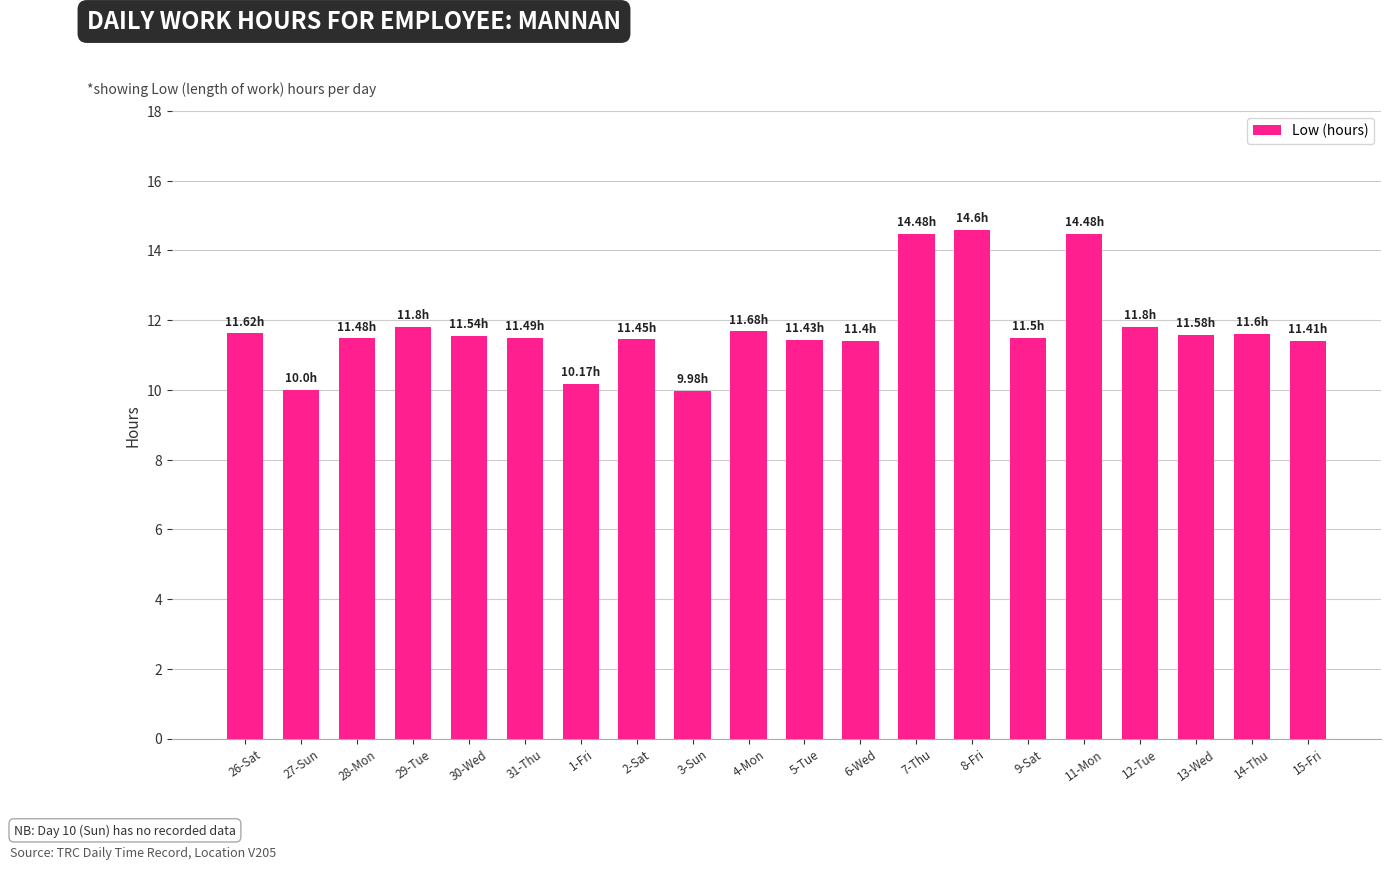

Read the value at 30-Wed.

11.5